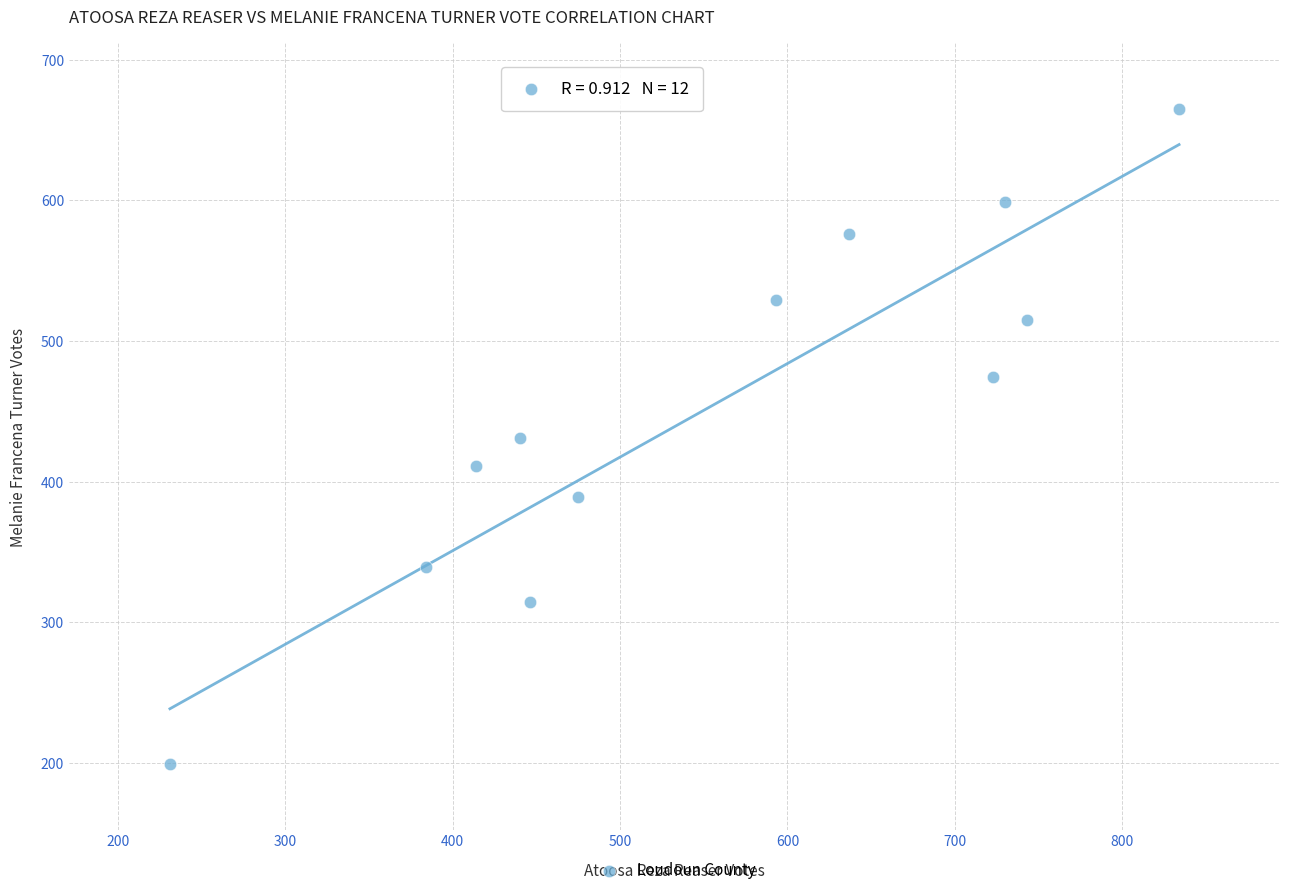

What is the range of X values (max minus min)?

603